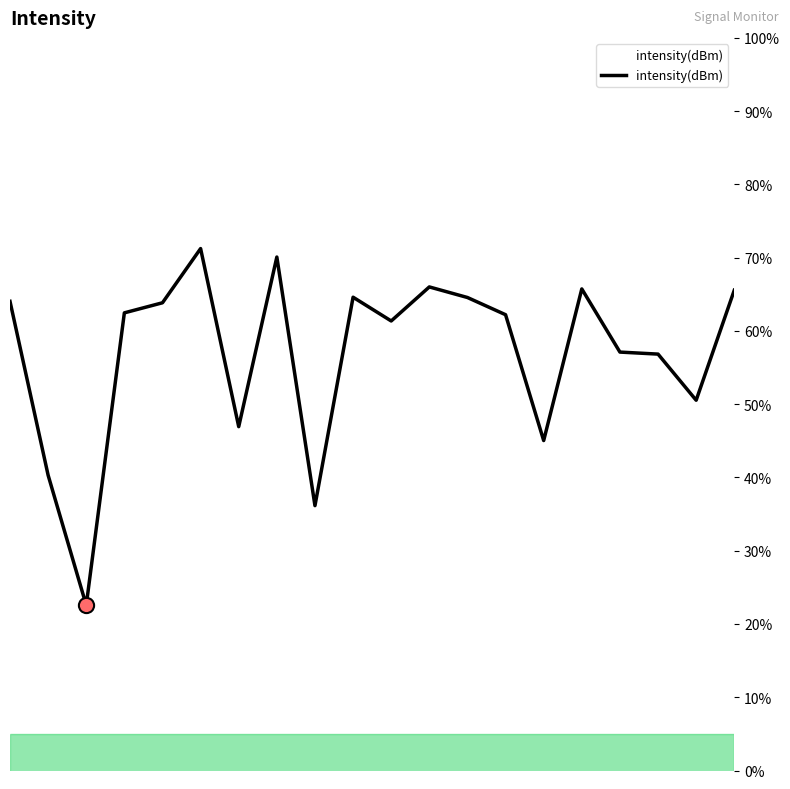

What is the minimum value shown in the chart?

22.6